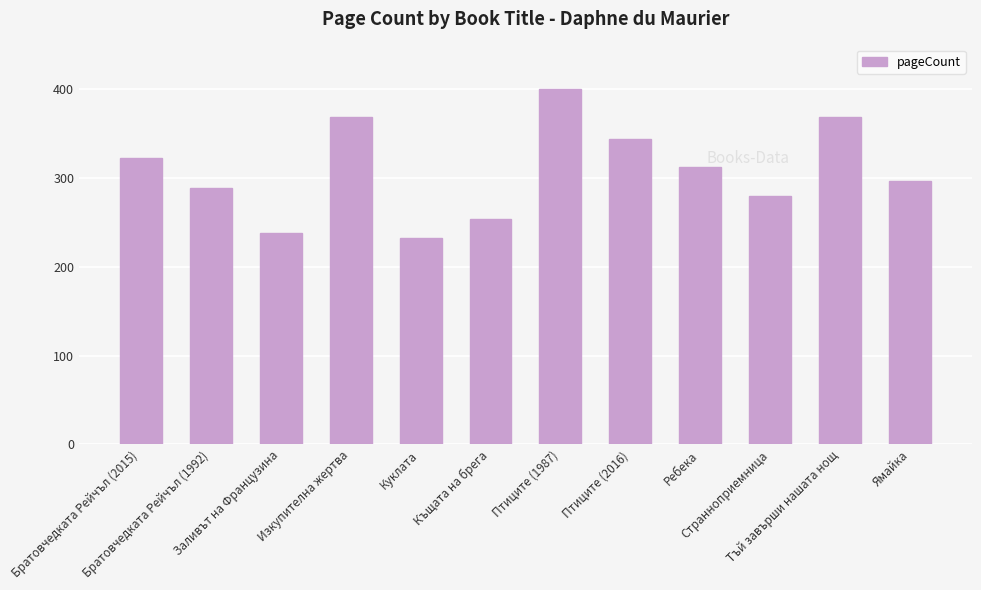

What is the difference between the maximum and second lowest values?

162